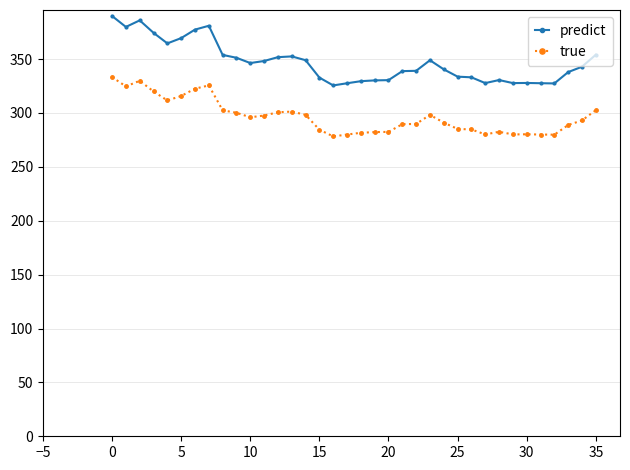

True or false: true and predict intersect in this chart.

False